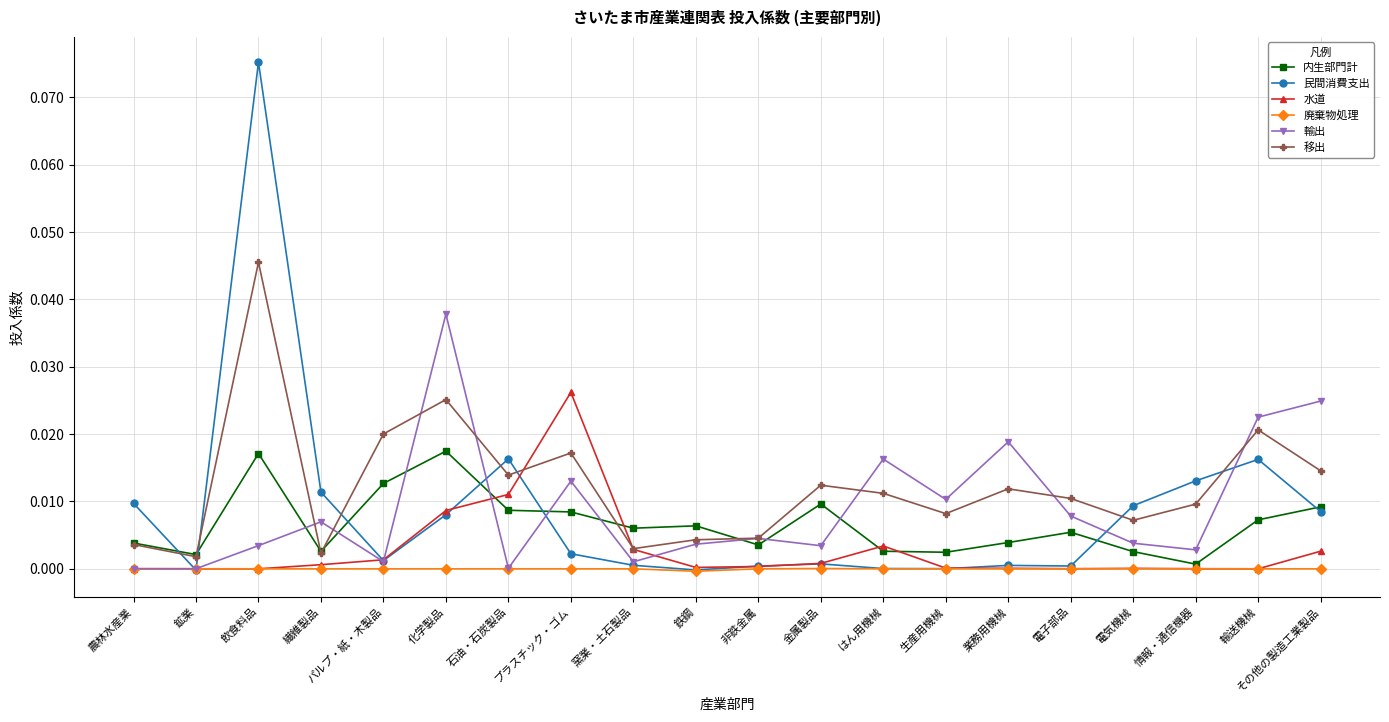

True or false: 移出 has more than 0 points higher than both neighbors.

True